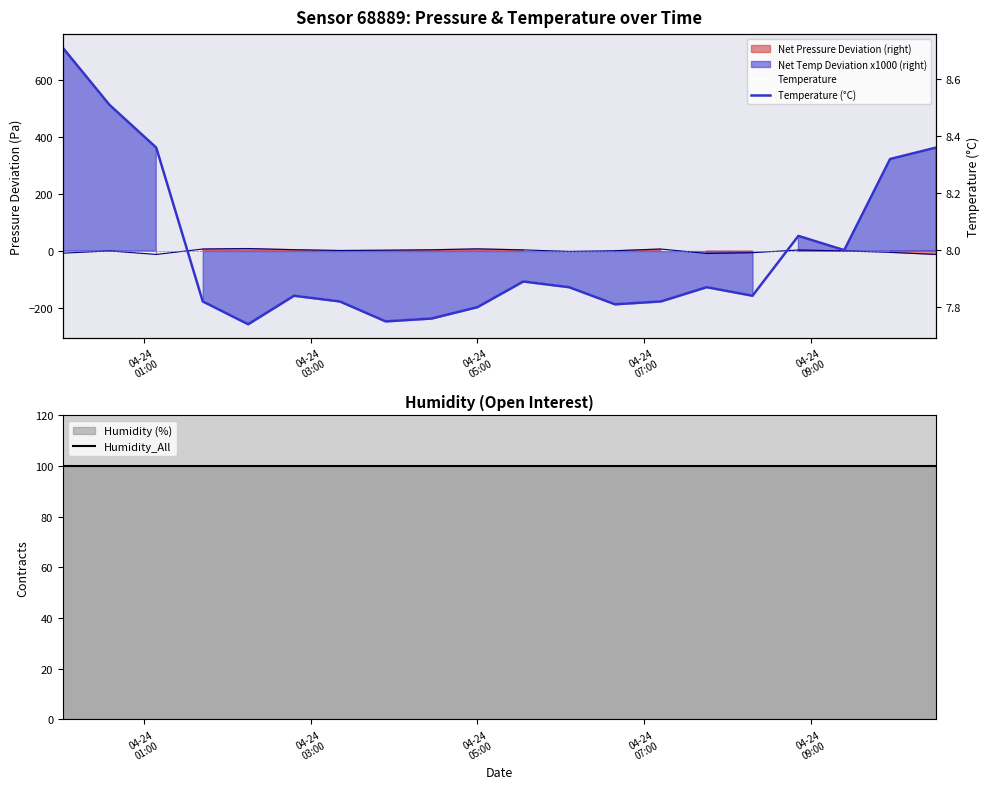

What is the difference between the maximum and minimum values in the Temperature series?

1.0